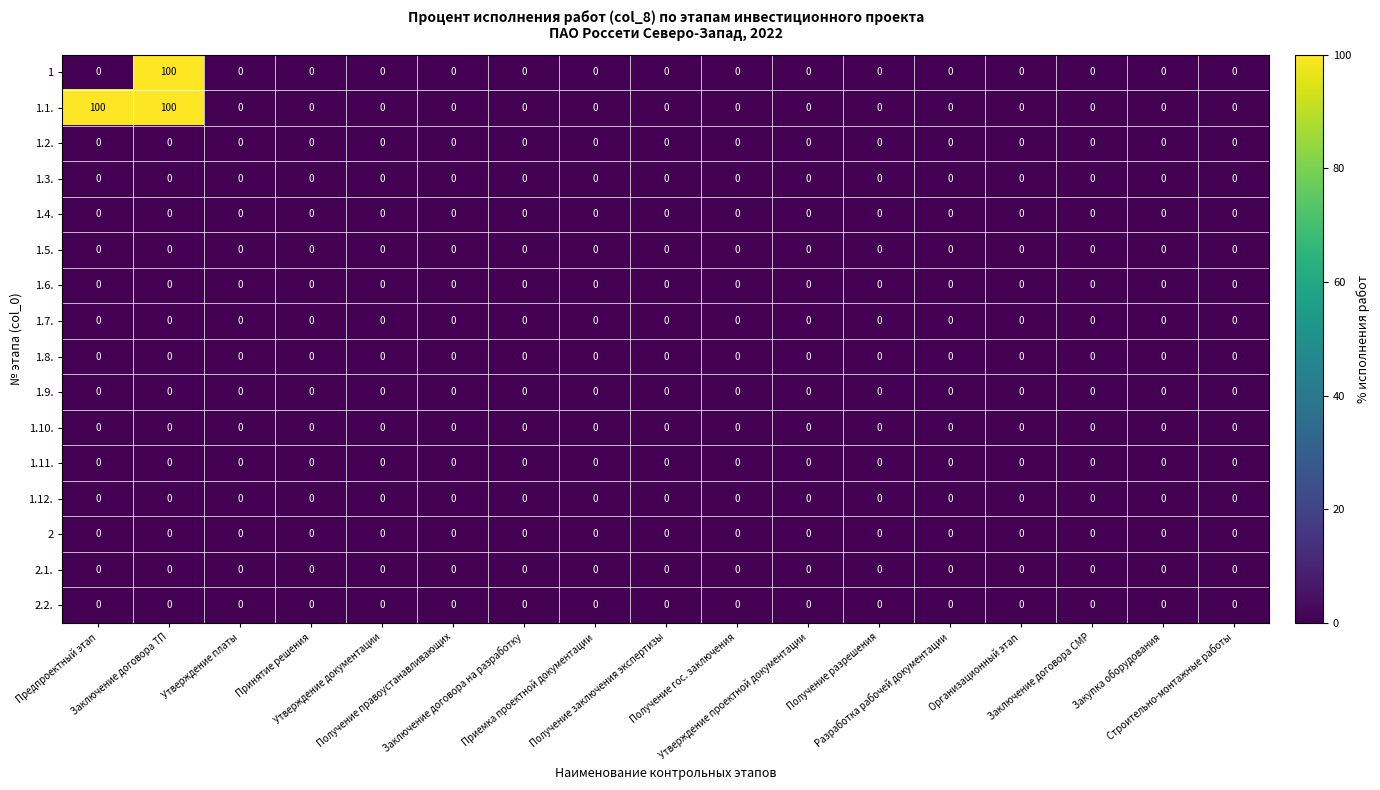

What is the highest value of the 1 series?

100